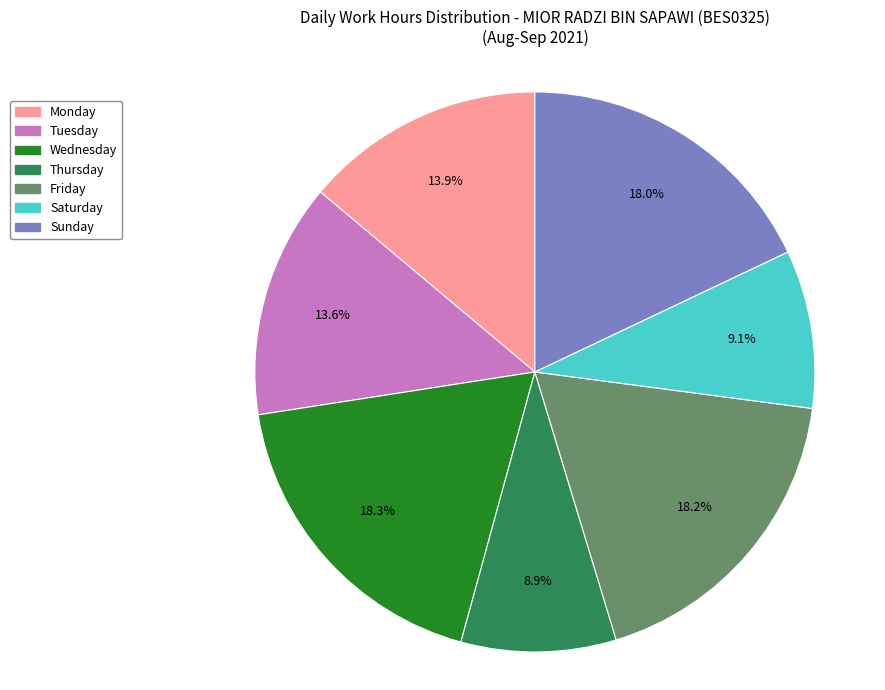

Does any single category account for the majority?

No